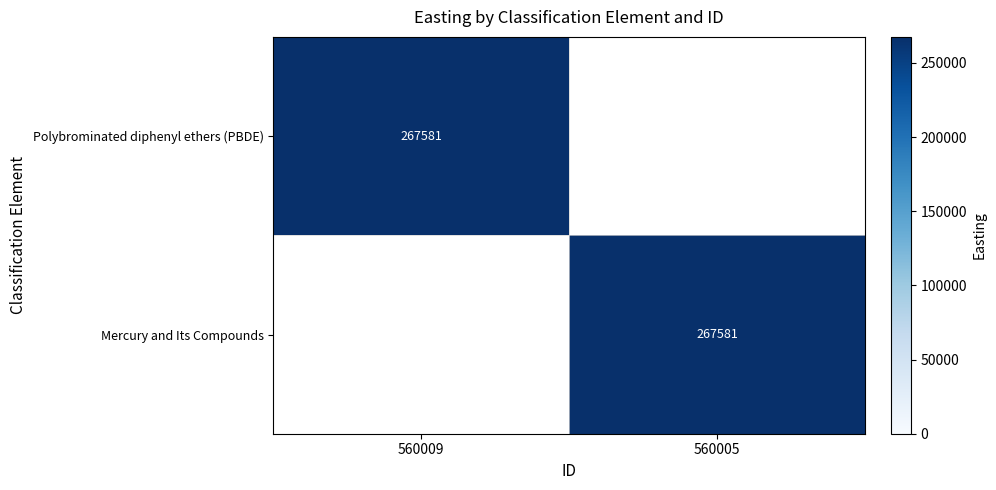

True or false: Polybrominated diphenyl ethers (PBDE) has a value of 393681 at 560009.

False